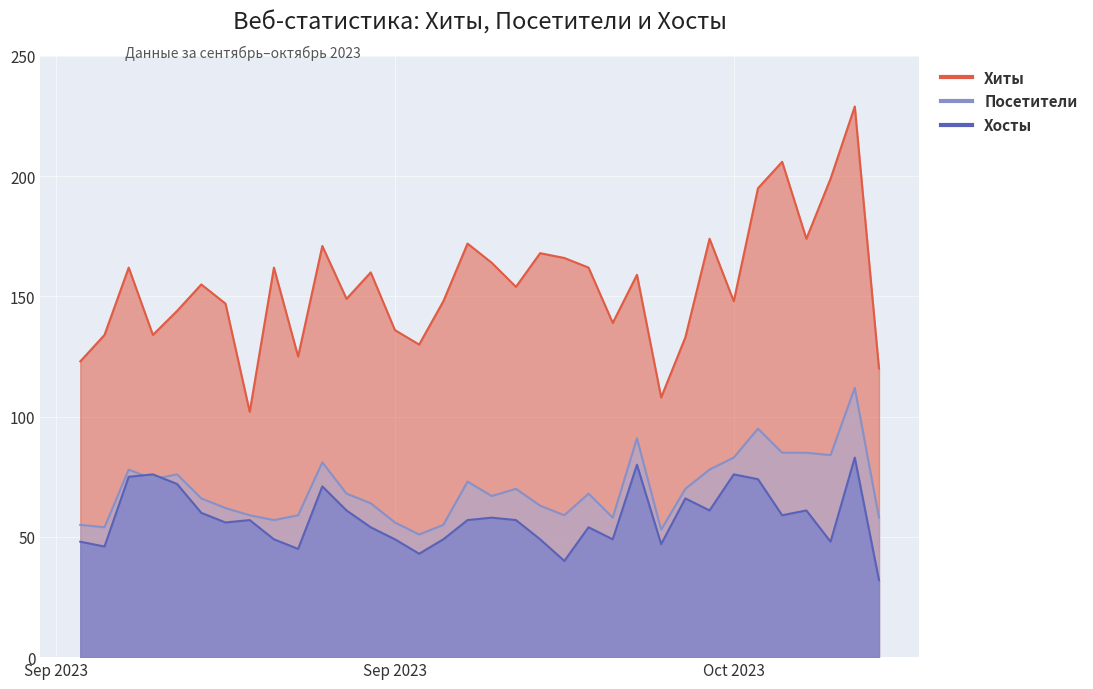

What is the label of the 23rd point from the right?

2023-09-23